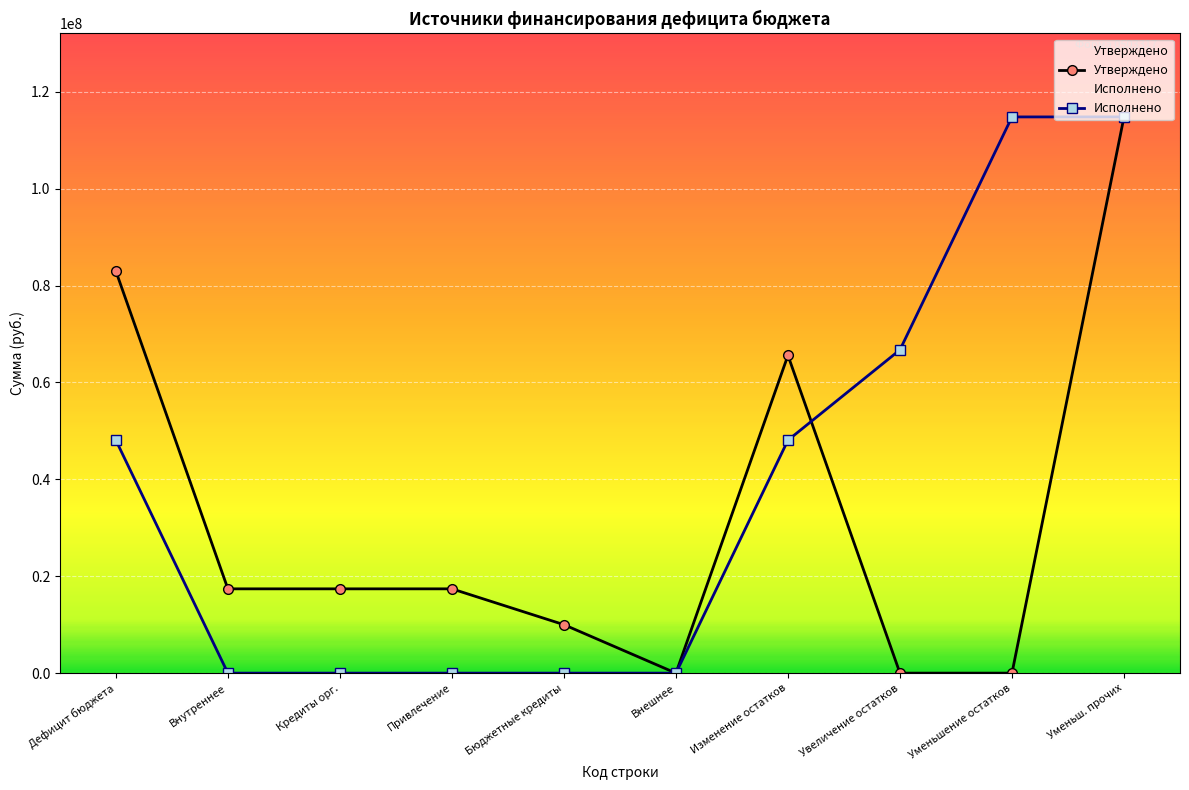

True or false: Утверждено has a value of 82977672.9 at Дефицит бюджета.

True